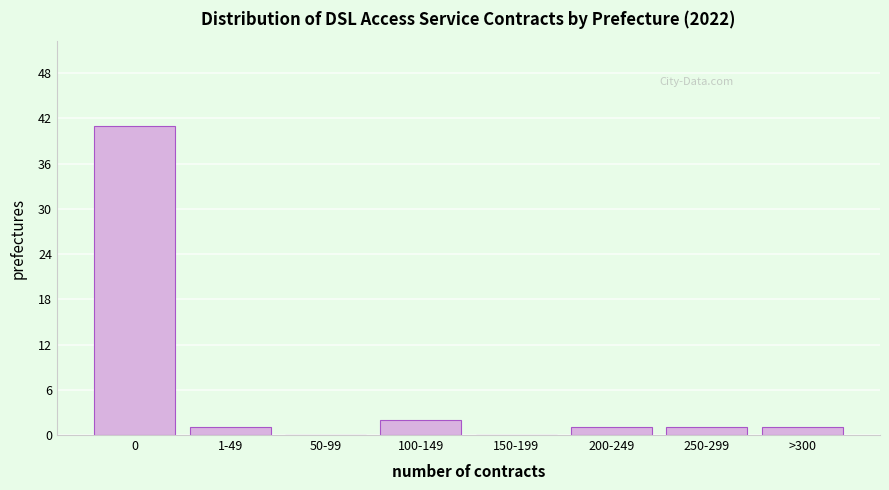

Reading right to left, extract all data points from this chart.

>300=1	250-299=1	200-249=1	150-199=0	100-149=2	50-99=0	1-49=1	0=41